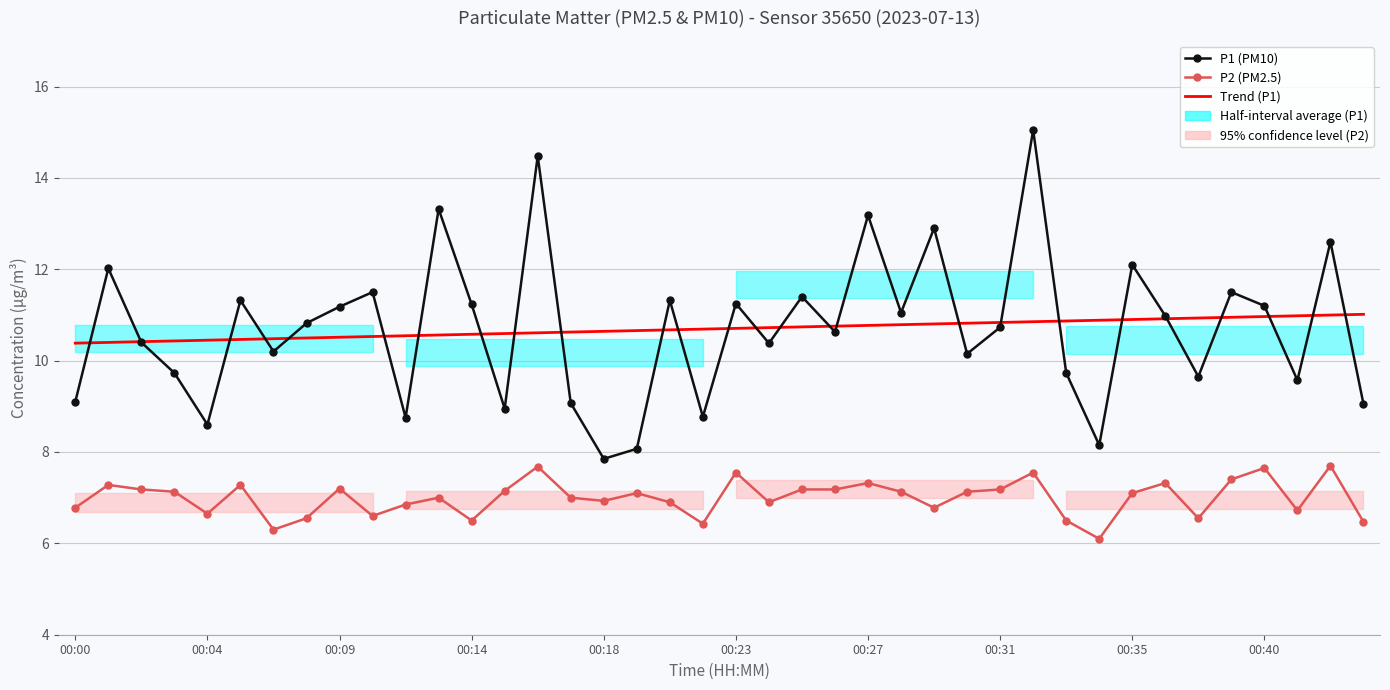

True or false: P2 (PM2.5) has a value of 6.1 at 31.

True